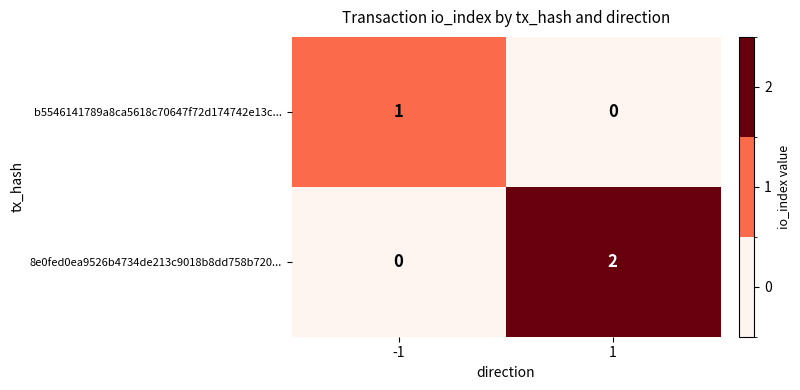

The 8e0fed0ea9526b4734de213c9018b8dd758b720... series shows 2 at 1. True or false?

True